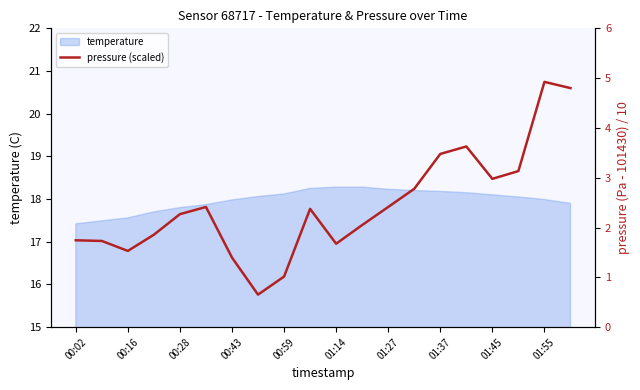

Is it true that temperature equals 18.0 at 00:43?

True